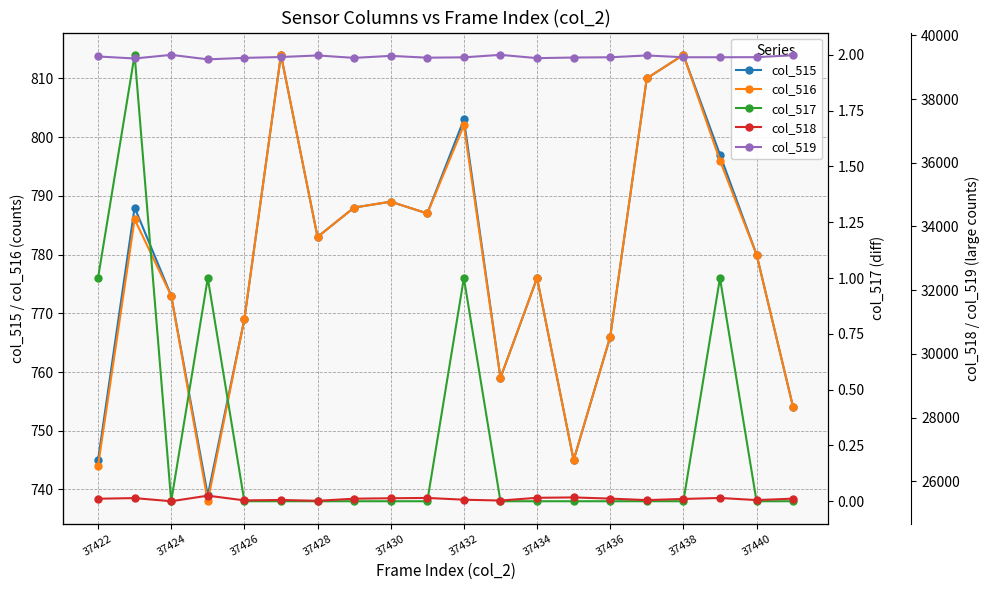

What value does the col_515 series have at 37430, to the nearest 10?

790